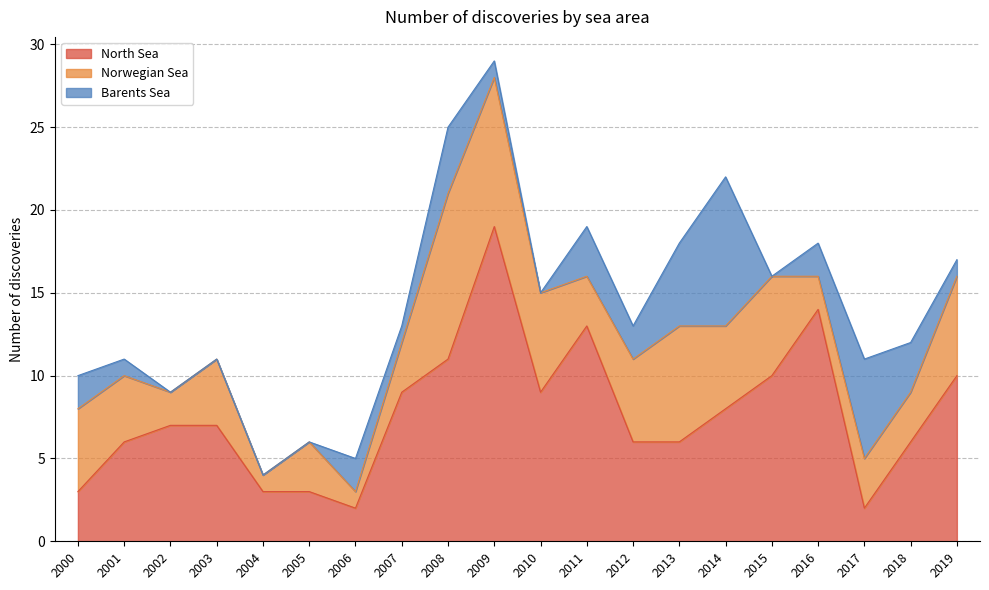

True or false: Barents Sea has a value of 3 at 2018.

True